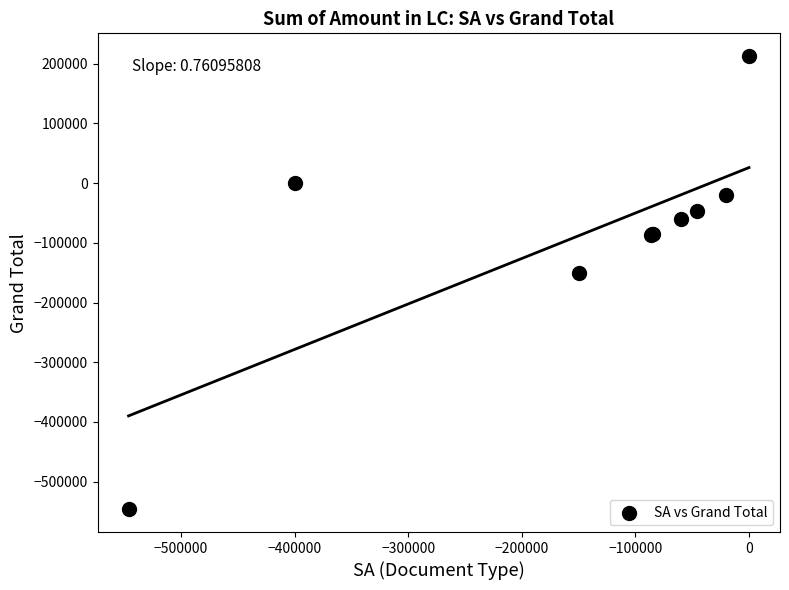

What Y value in the scatter plot is closest to -166787?

-150000.0